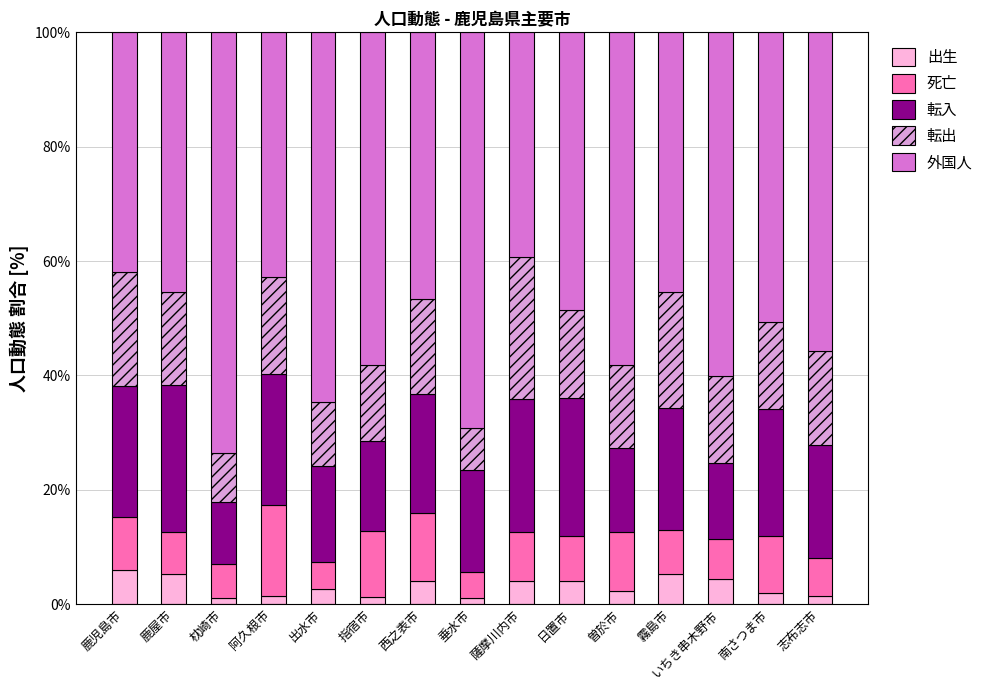

Count the number of data series in this chart.

5